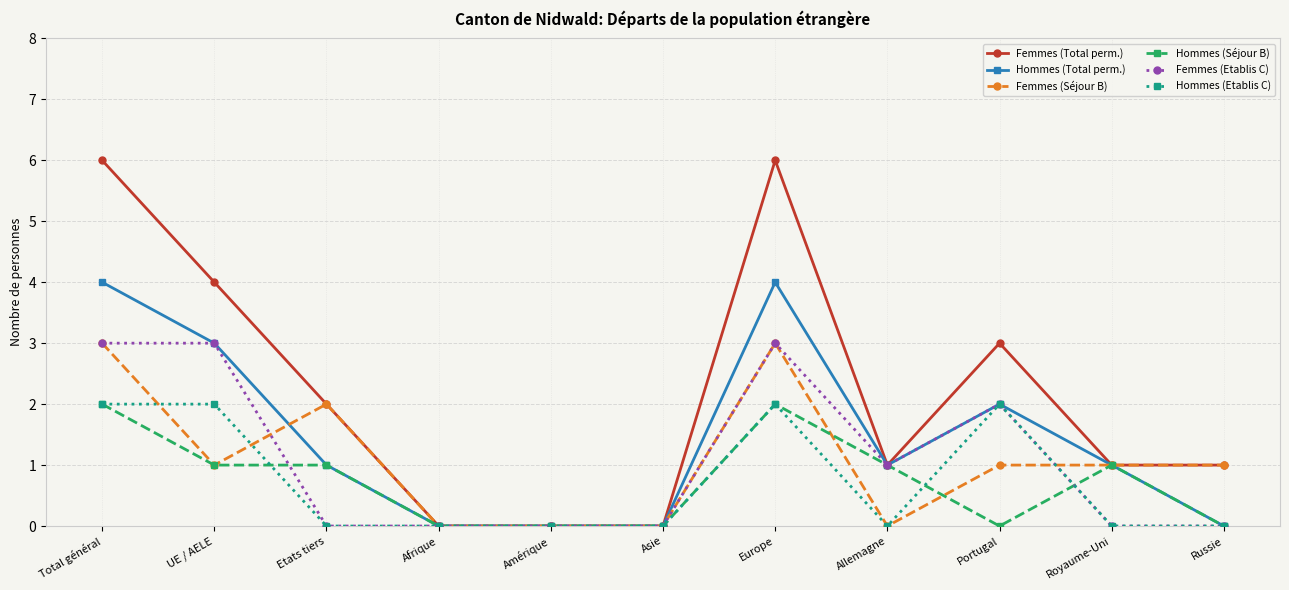

Reading left to right, list all the values displayed in this chart.

Femmes (Total perm.): 6	4	2	0	0	0	6	1	3	1	1
Hommes (Total perm.): 4	3	1	0	0	0	4	1	2	1	0
Femmes (Séjour B): 3	1	2	0	0	0	3	0	1	1	1
Hommes (Séjour B): 2	1	1	0	0	0	2	1	0	1	0
Femmes (Etablis C): 3	3	0	0	0	0	3	1	2	0	0
Hommes (Etablis C): 2	2	0	0	0	0	2	0	2	0	0